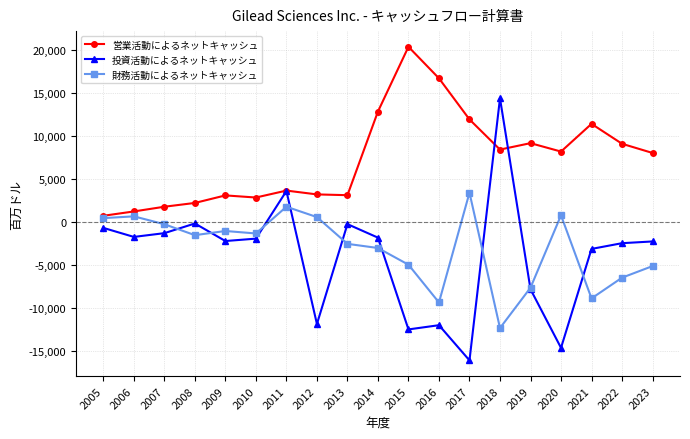

How many lines are shown in the chart?

3